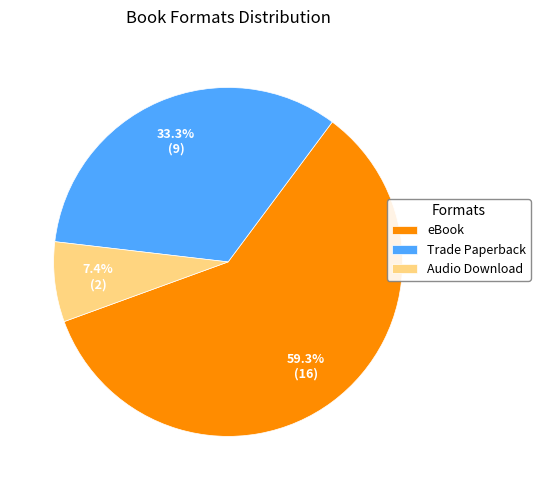

To the nearest percent, what portion does Audio Download represent?

7%